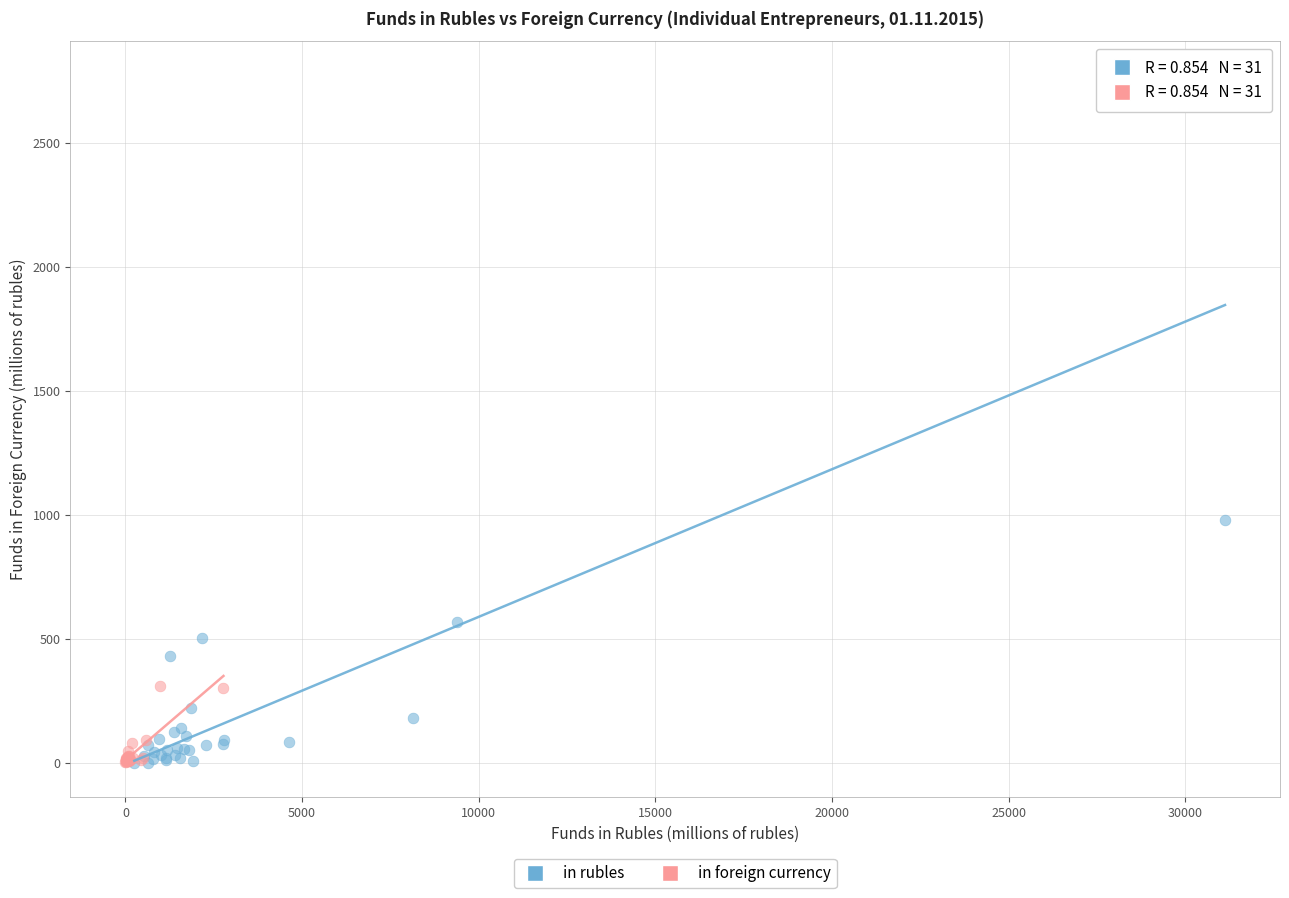

Which series reaches the maximum Y coordinate?

in rubles